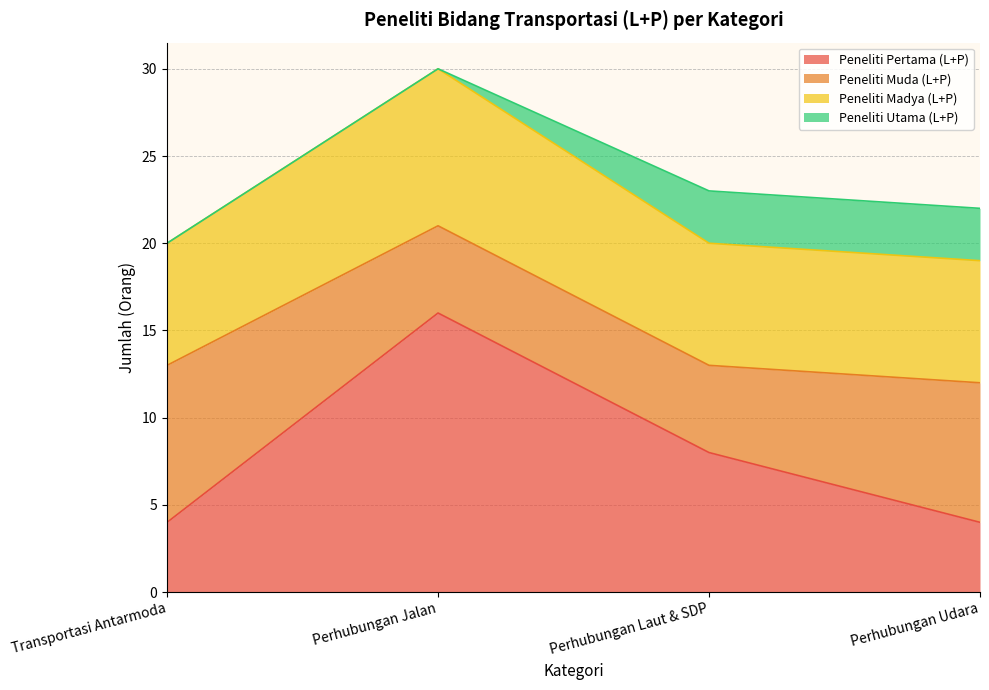

The value of Peneliti Pertama (L+P) at Transportasi Antarmoda is 2. True or false?

False